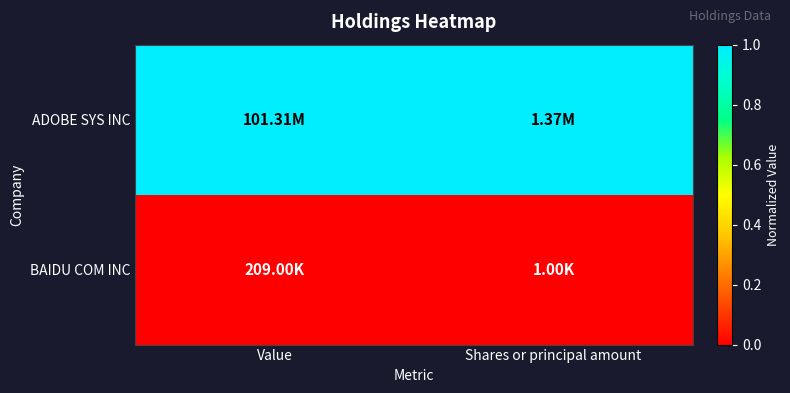

Between Shares or principal amount and Value, which is larger?

Shares or principal amount